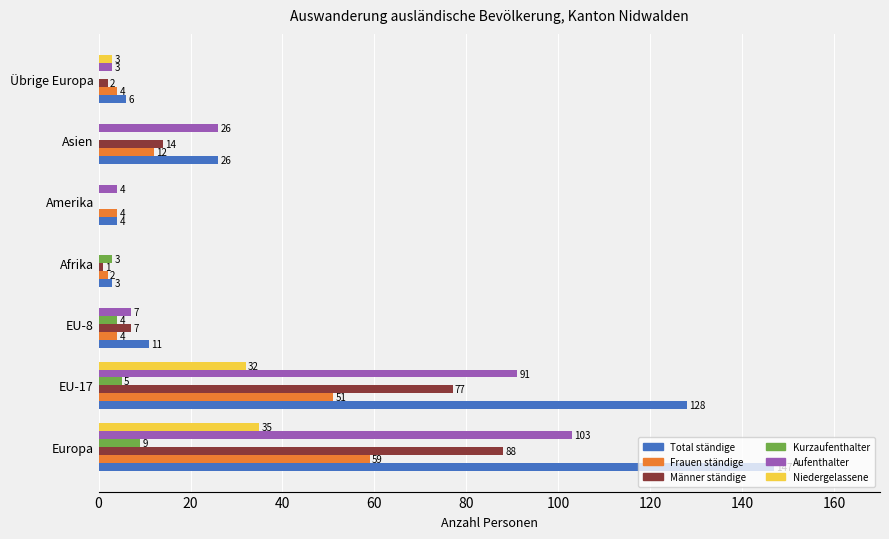

Between EU-8 and Asien, which series saw the biggest shift?

Aufenthalter